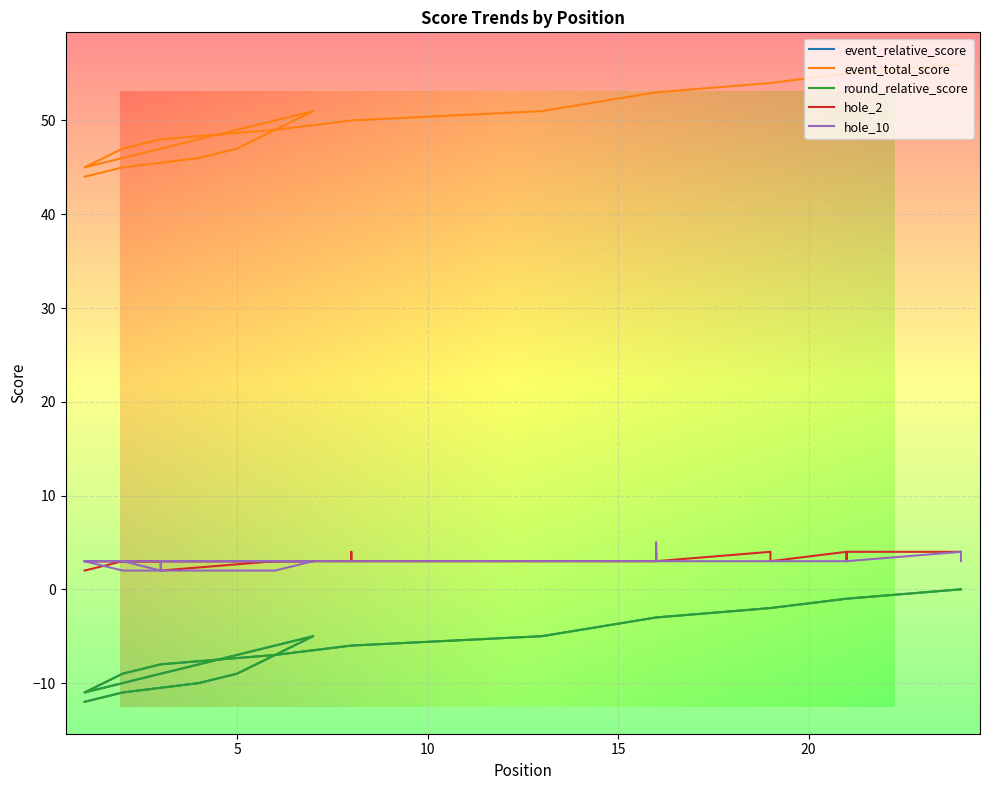

Is it true that round_relative_score equals -4 at 8?

False